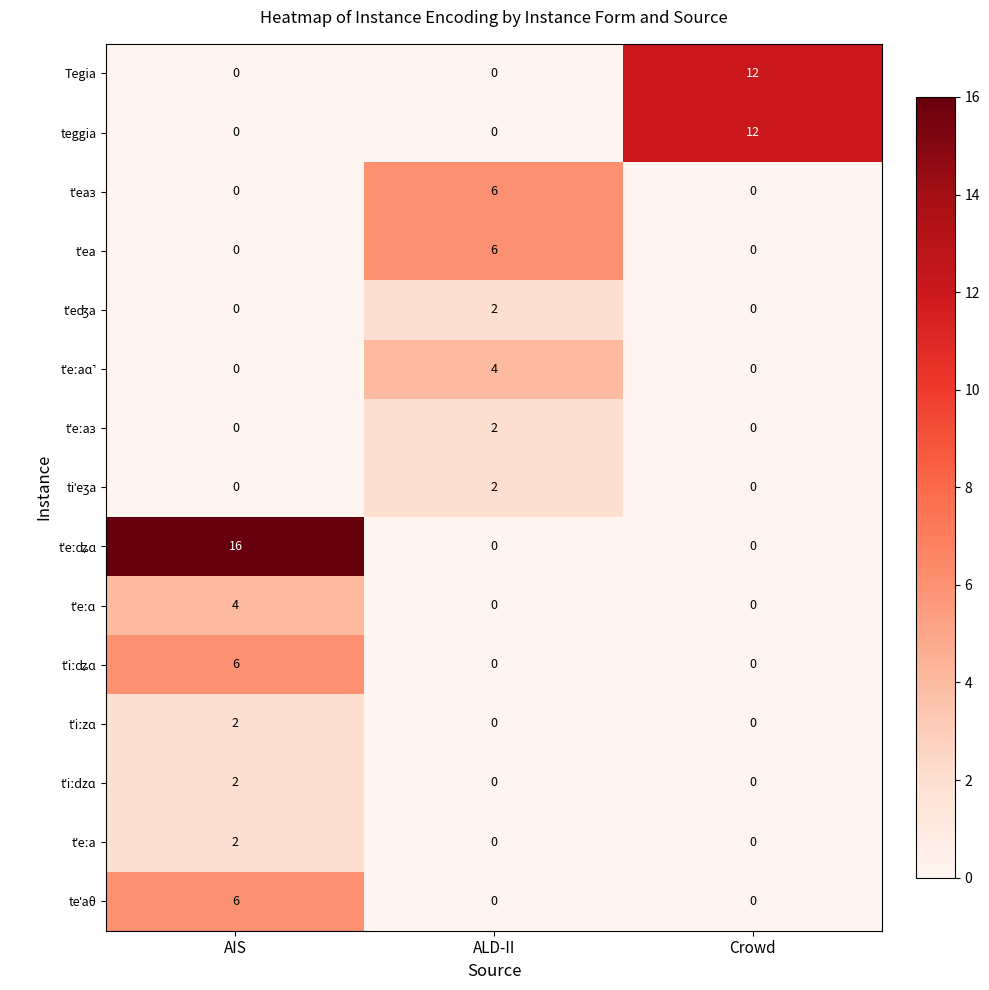

What is the difference between the highest and lowest values at ALD-II?

6